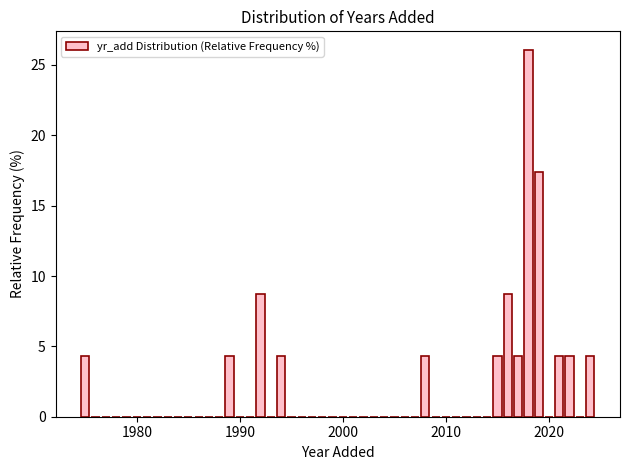

Around what value on the x-axis is the tallest bar? Give the approximate position of its centre, as read against the axis.

2018